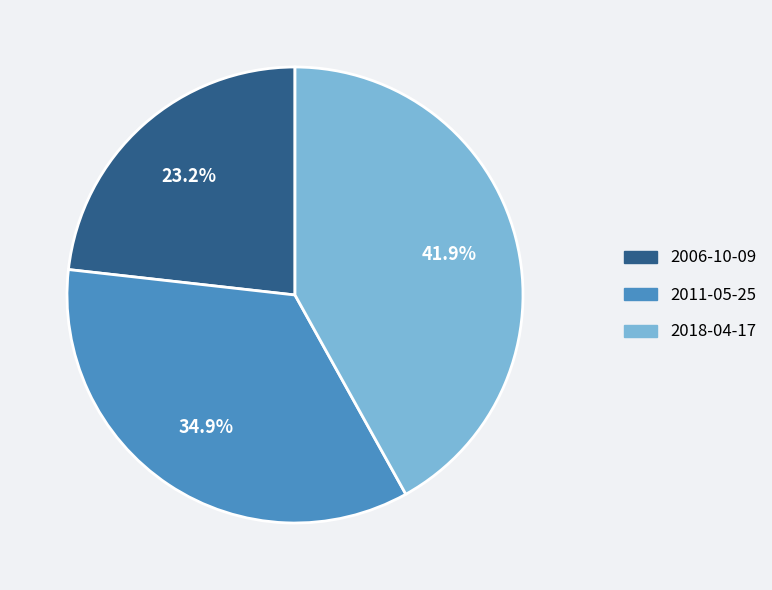

Does any single category account for the majority?

No